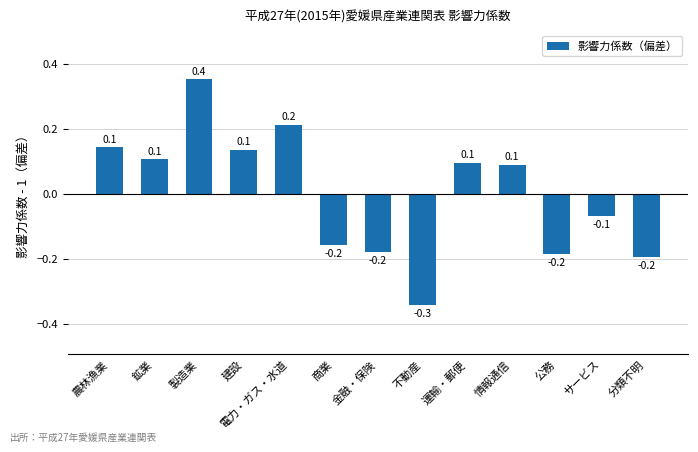

Reading left to right, transcribe all the data shown in this chart.

0.1	0.1	0.4	0.1	0.2	-0.2	-0.2	-0.3	0.1	0.1	-0.2	-0.1	-0.2